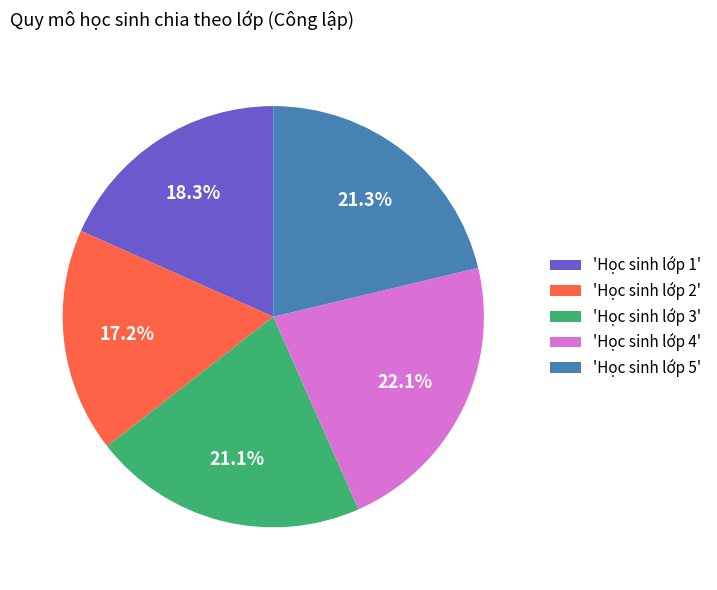

Between 'Học sinh lớp 2' and 'Học sinh lớp 4', which is larger?

'Học sinh lớp 4'